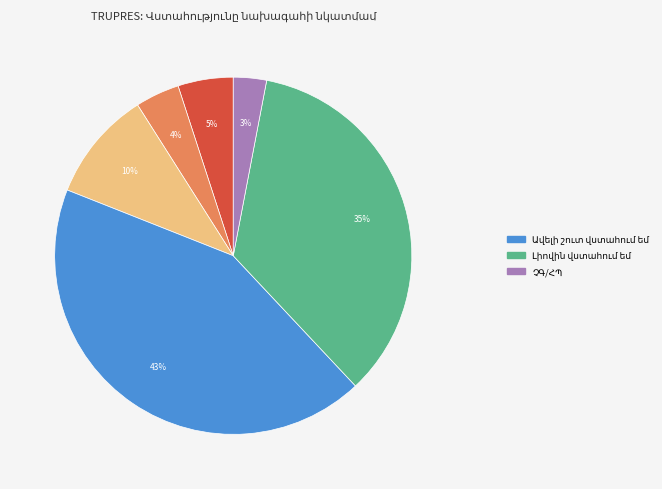

Is there a majority slice in this chart?

No